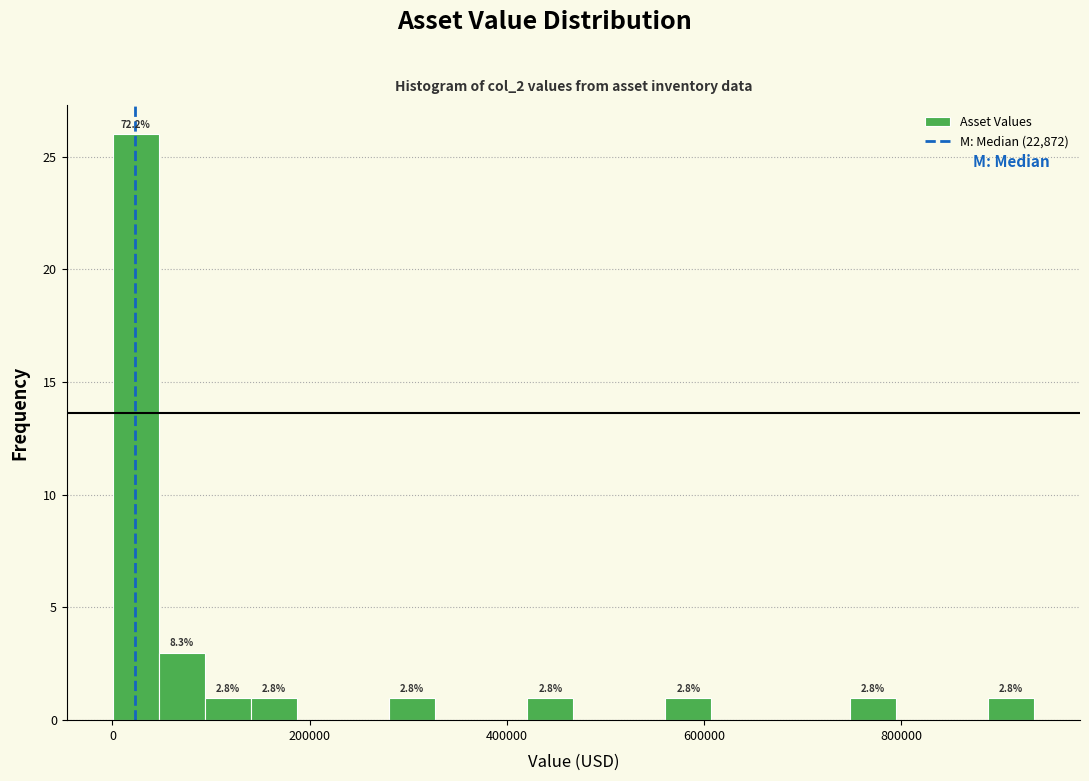

Read against the x-axis, roughly where is the centre of the tallest bar?

20000